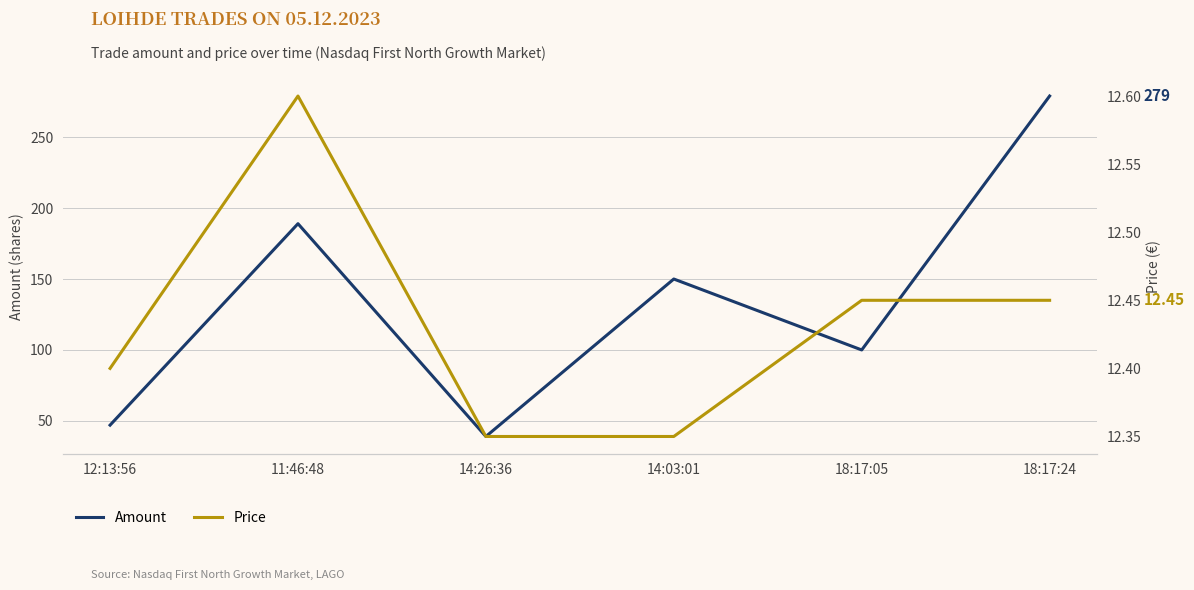

Reading left to right, list all the values displayed in this chart.

Amount: 47.0	189.0	39.0	150.0	100.0	279.0
Price: 12.4	12.6	12.3	12.3	12.4	12.4